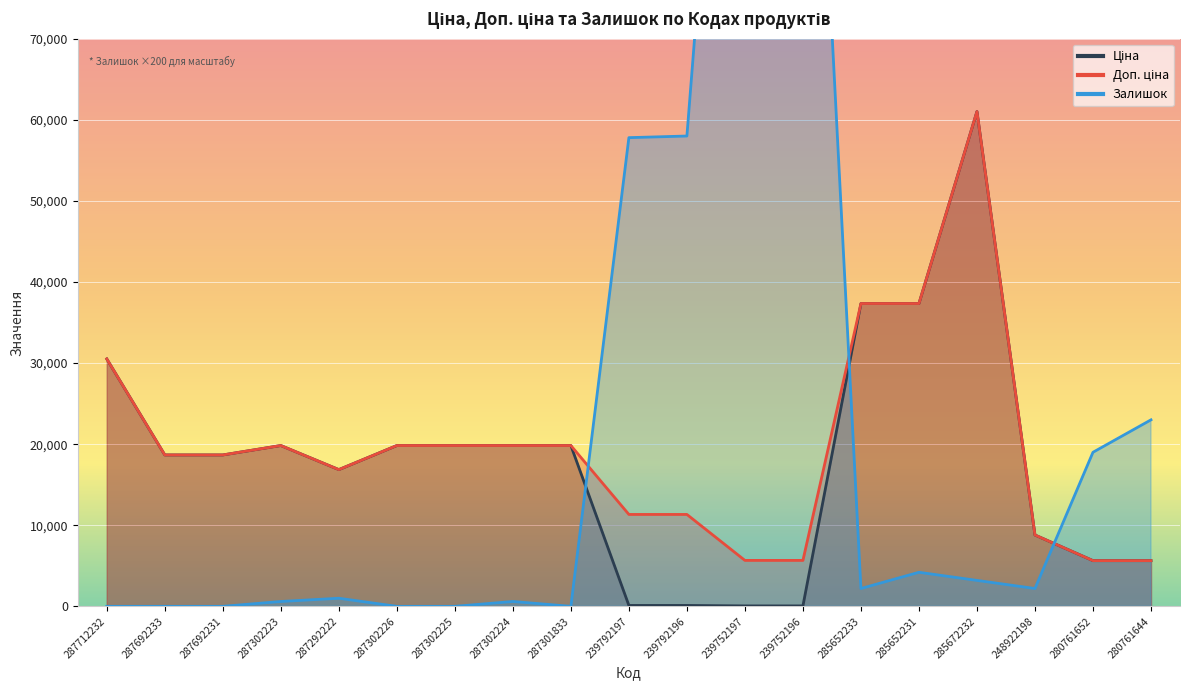

How many lines are shown in the chart?

3